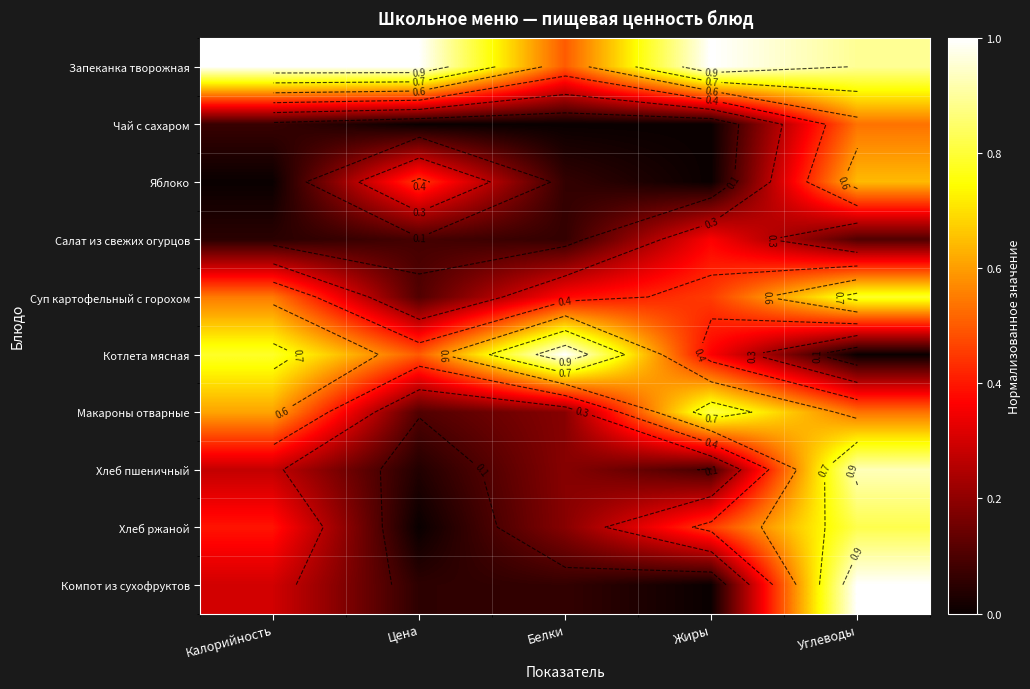

Which has a higher value, Углеводы or Цена?

Цена